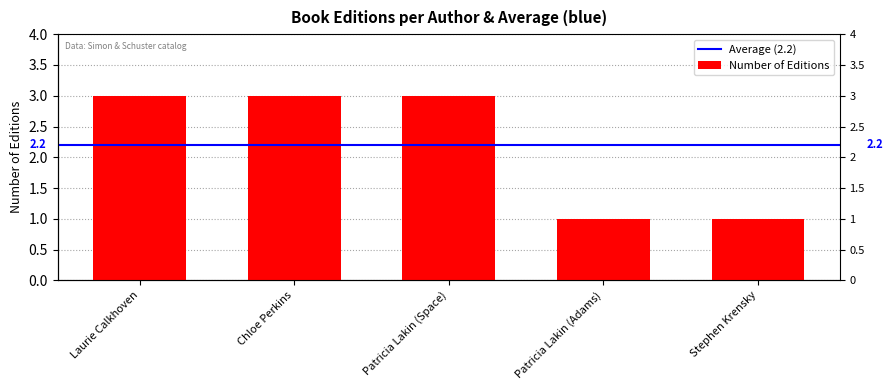

What is the difference between the maximum and minimum values?

2